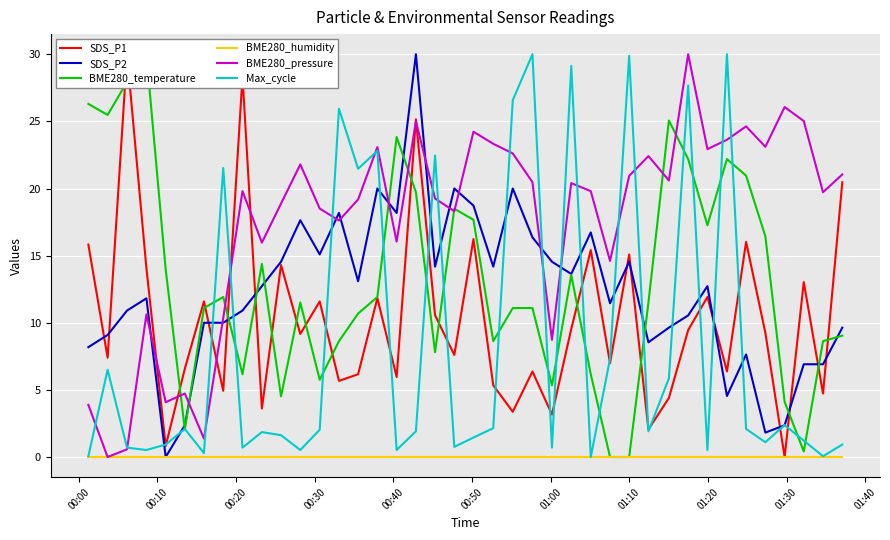

What is the sum of all BME280_temperature values?

523.6